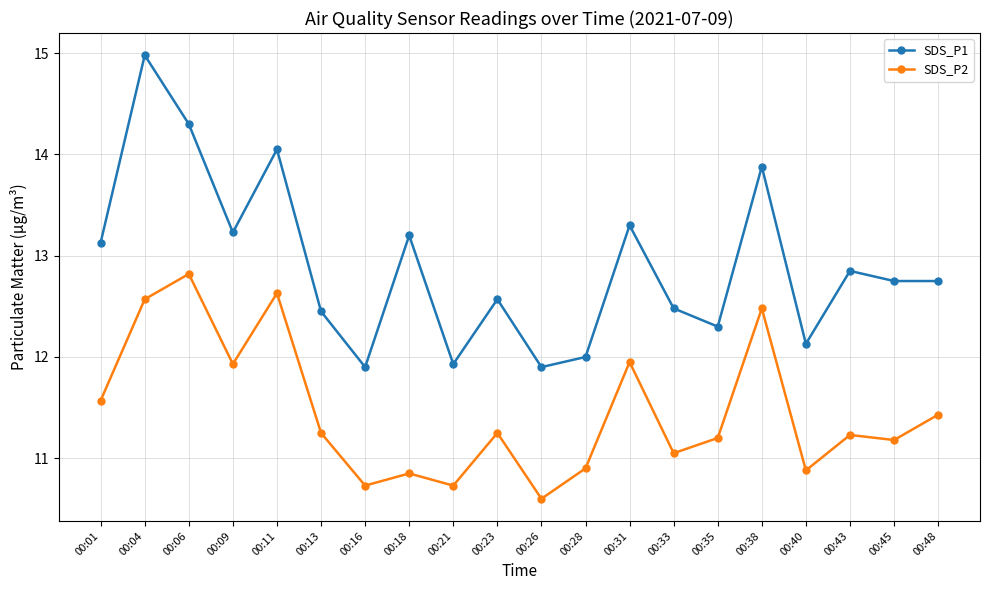

Which category has the highest value across all series?

00:04